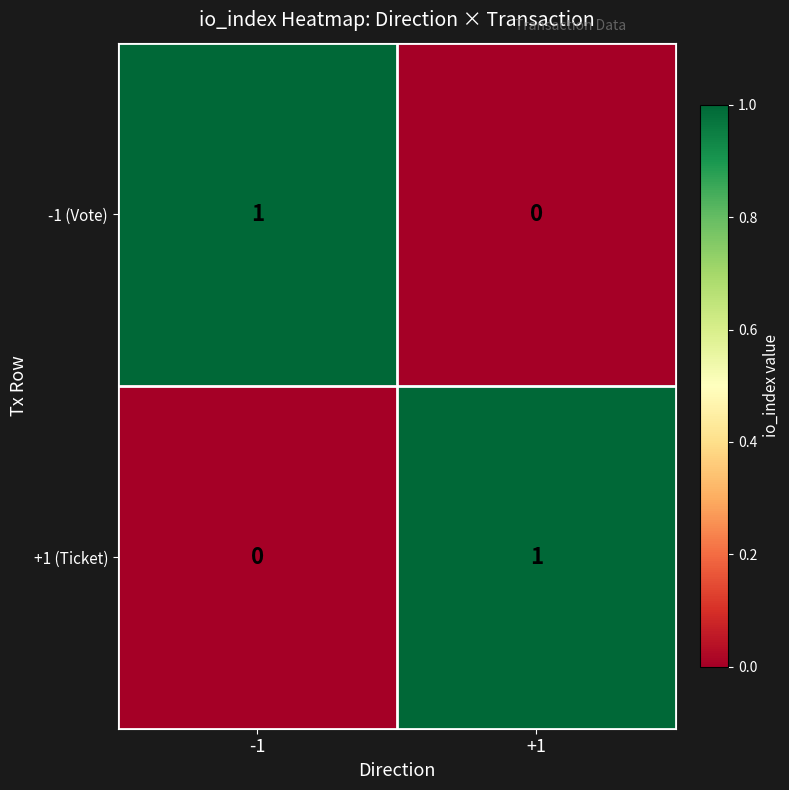

True or false: -1 (Vote) has a value of 0 at +1.

True